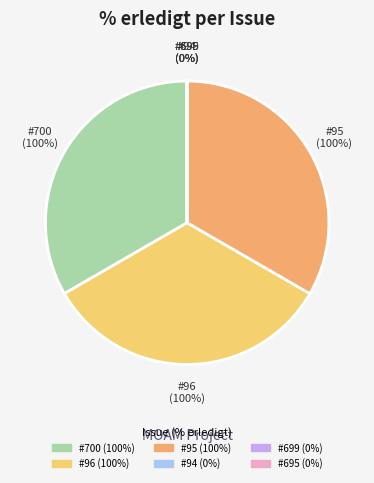

How many slices are in this pie chart?

6